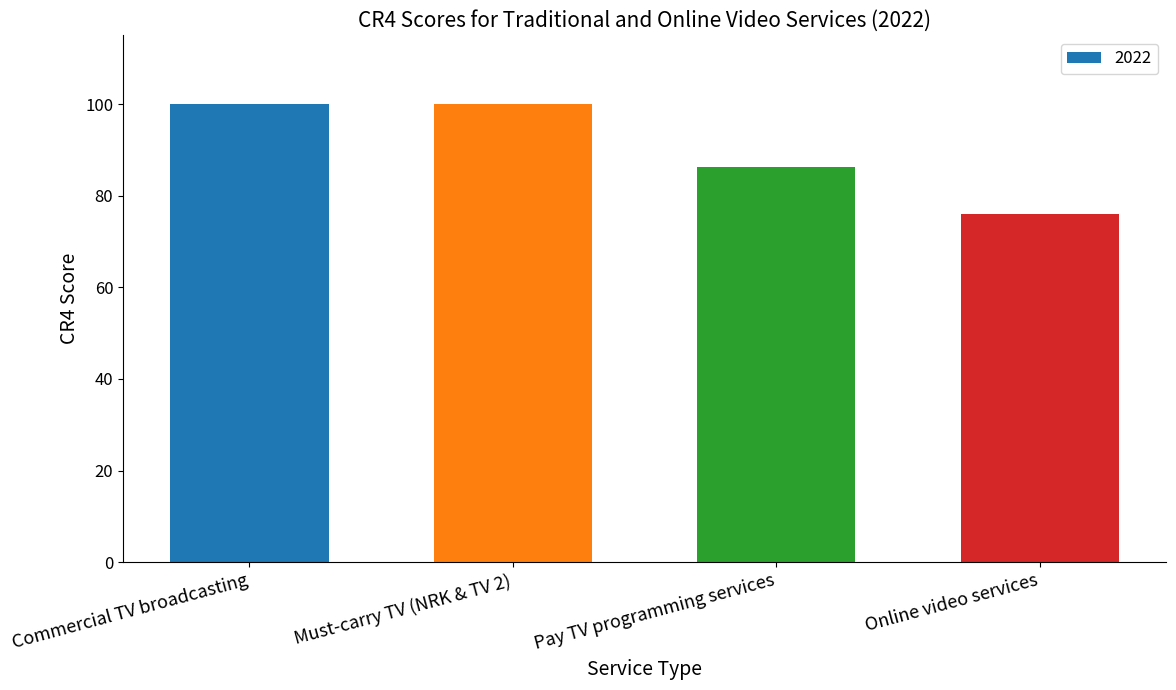

What is the label of the 4th bar from the right?

Commercial TV broadcasting